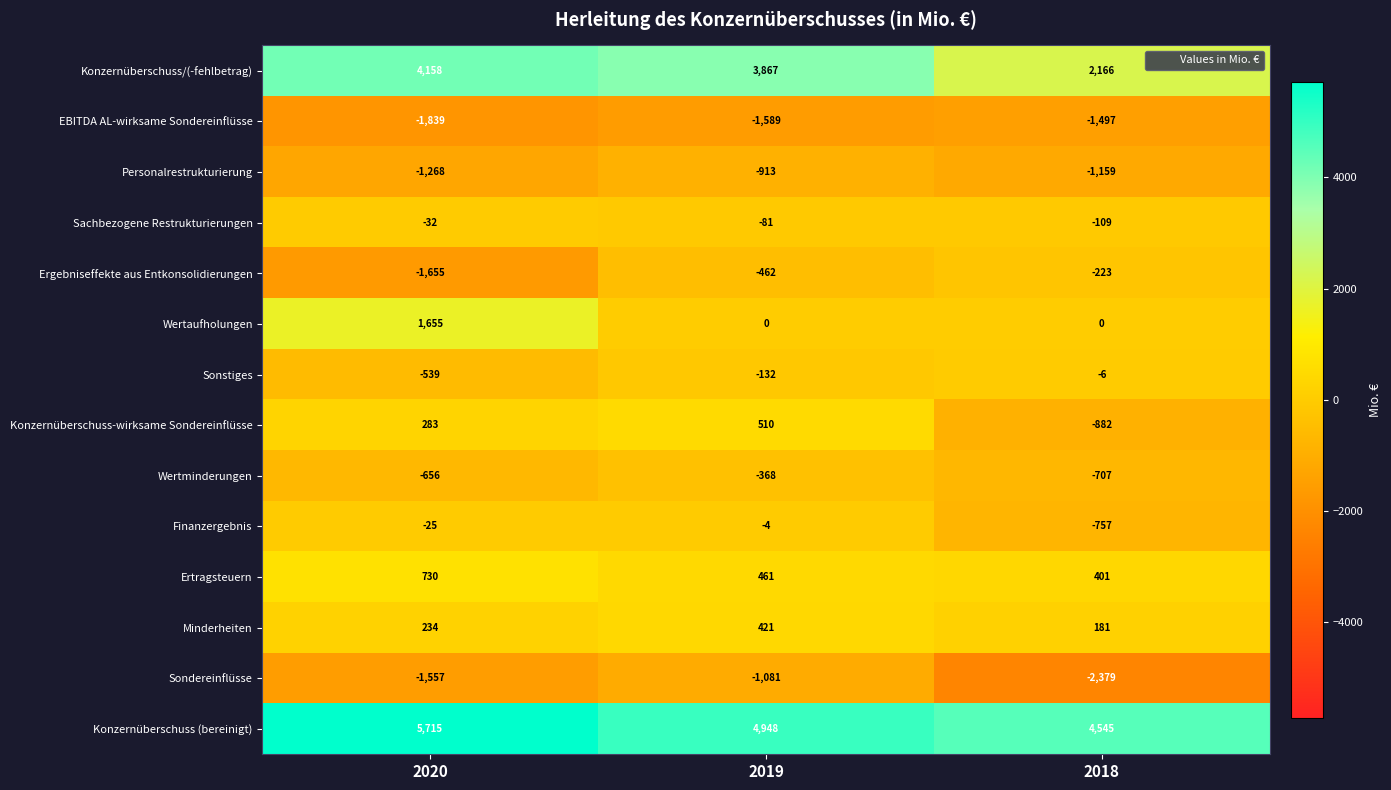

Rank the categories by Konzernüberschuss (bereinigt) value from lowest to highest.

2018, 2019, 2020